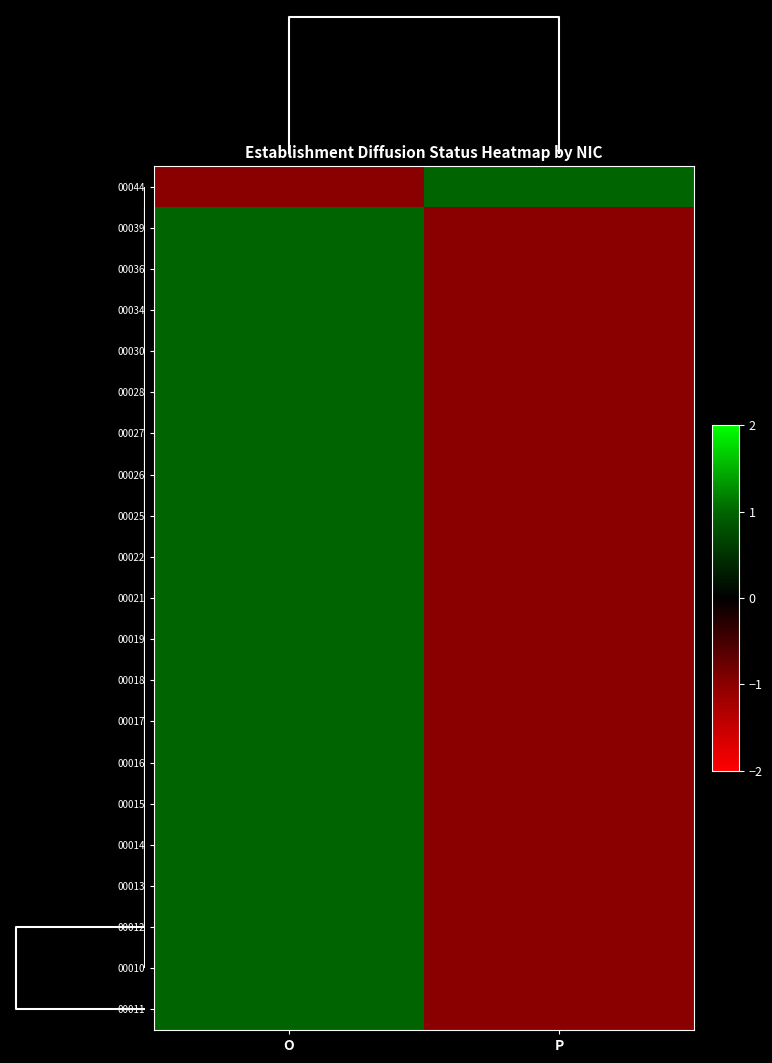

Reading left to right, what are all the values shown in this chart?

00044: O=-1	P=1
00039: O=1	P=-1
00036: O=1	P=-1
00034: O=1	P=-1
00030: O=1	P=-1
00028: O=1	P=-1
00027: O=1	P=-1
00026: O=1	P=-1
00025: O=1	P=-1
00022: O=1	P=-1
00021: O=1	P=-1
00019: O=1	P=-1
00018: O=1	P=-1
00017: O=1	P=-1
00016: O=1	P=-1
00015: O=1	P=-1
00014: O=1	P=-1
00013: O=1	P=-1
00012: O=1	P=-1
00010: O=1	P=-1
00011: O=1	P=-1